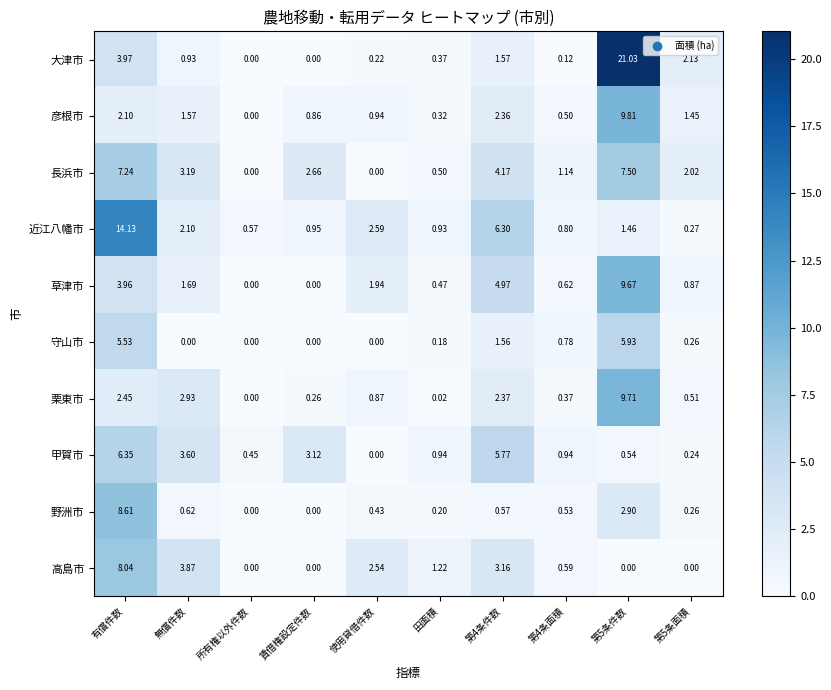

List the series in order of their peak value, lowest first.

守山市, 甲賀市, 長浜市, 高島市, 野洲市, 草津市, 栗東市, 彦根市, 近江八幡市, 大津市